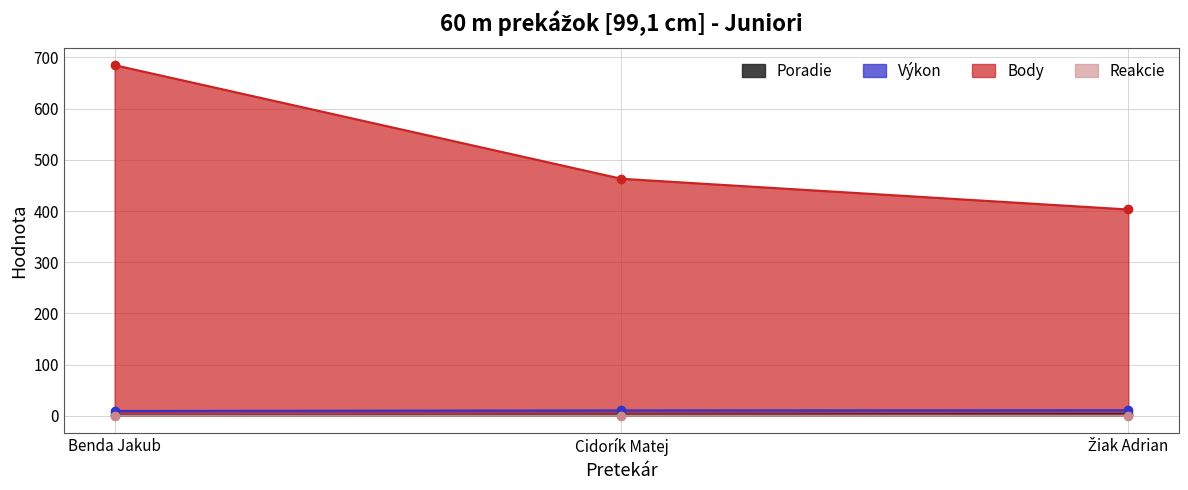

Where is Reakcie nearest to the value 0?

Žiak Adrian